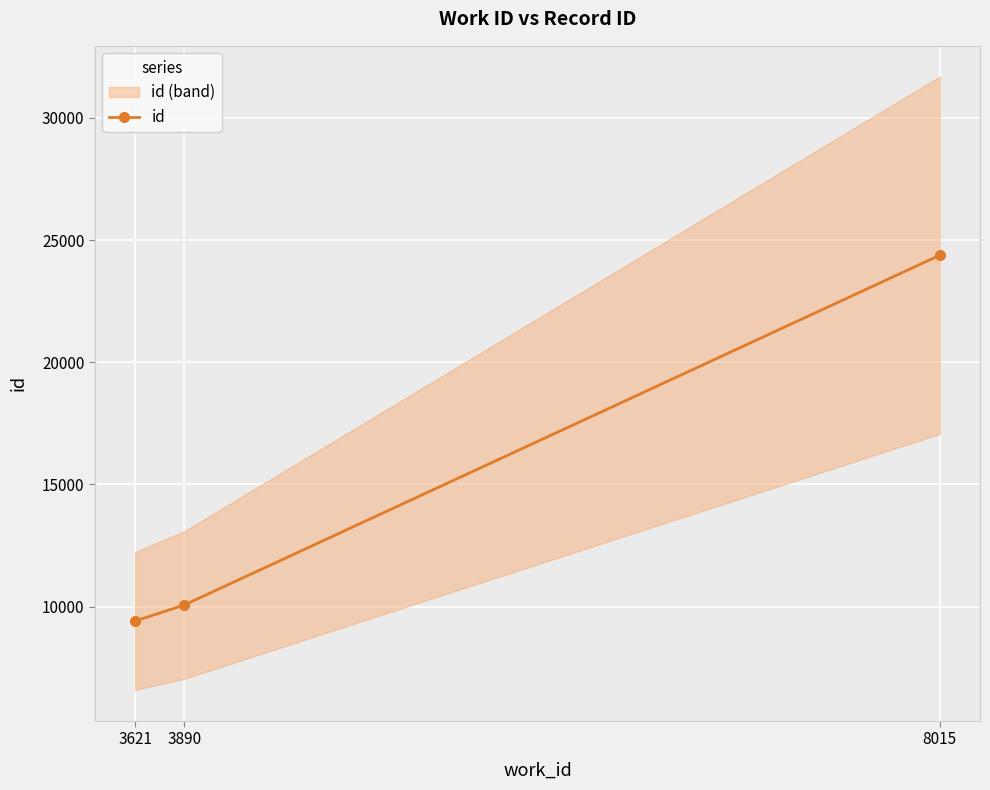

List the labels in order of value, largest first.

8015, 3890, 3621